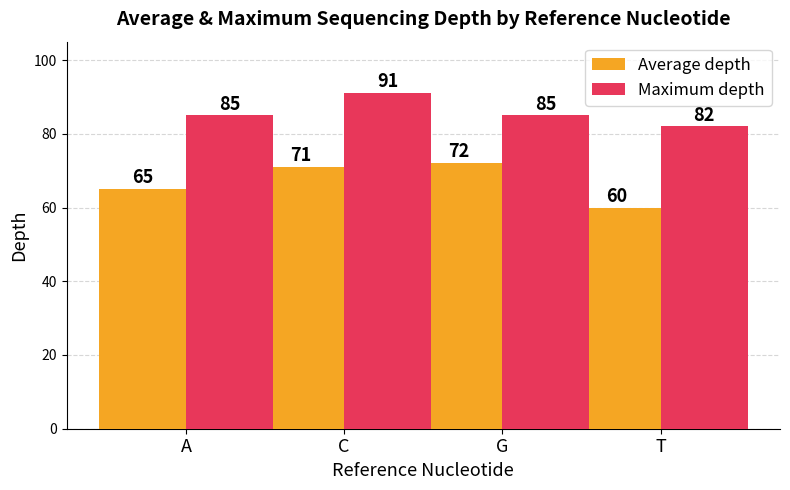

Does the chart contain any negative values?

No